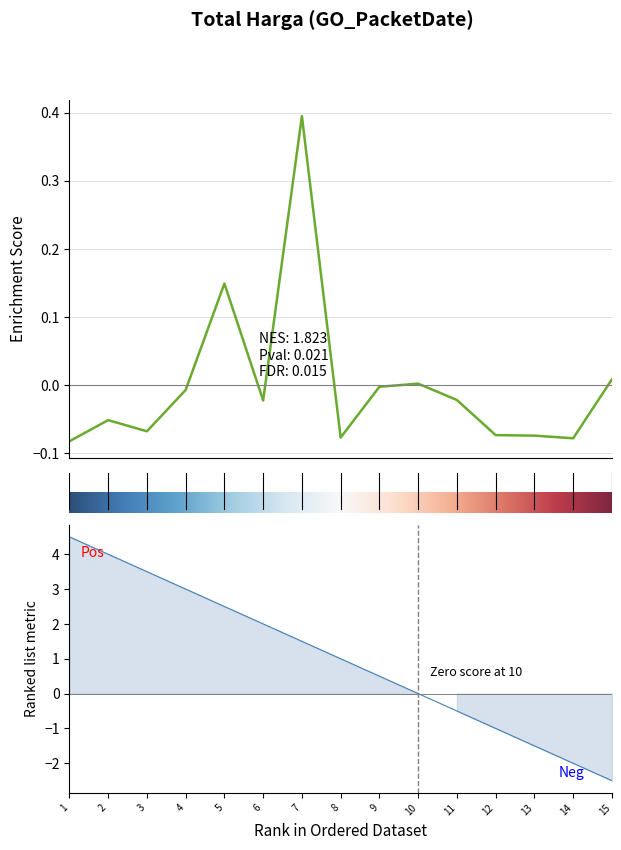

Reading left to right, what are all the values shown in this chart?

-0.1	-0.1	-0.1	-0.0	0.1	-0.0	0.4	-0.1	-0.0	0.0	-0.0	-0.1	-0.1	-0.1	0.0